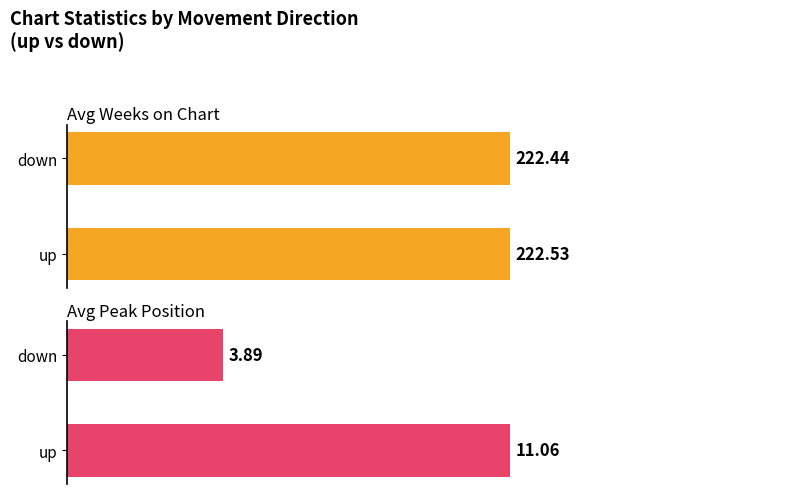

Rank the series at down from highest to lowest value.

Avg Weeks on Chart, Avg Peak Position